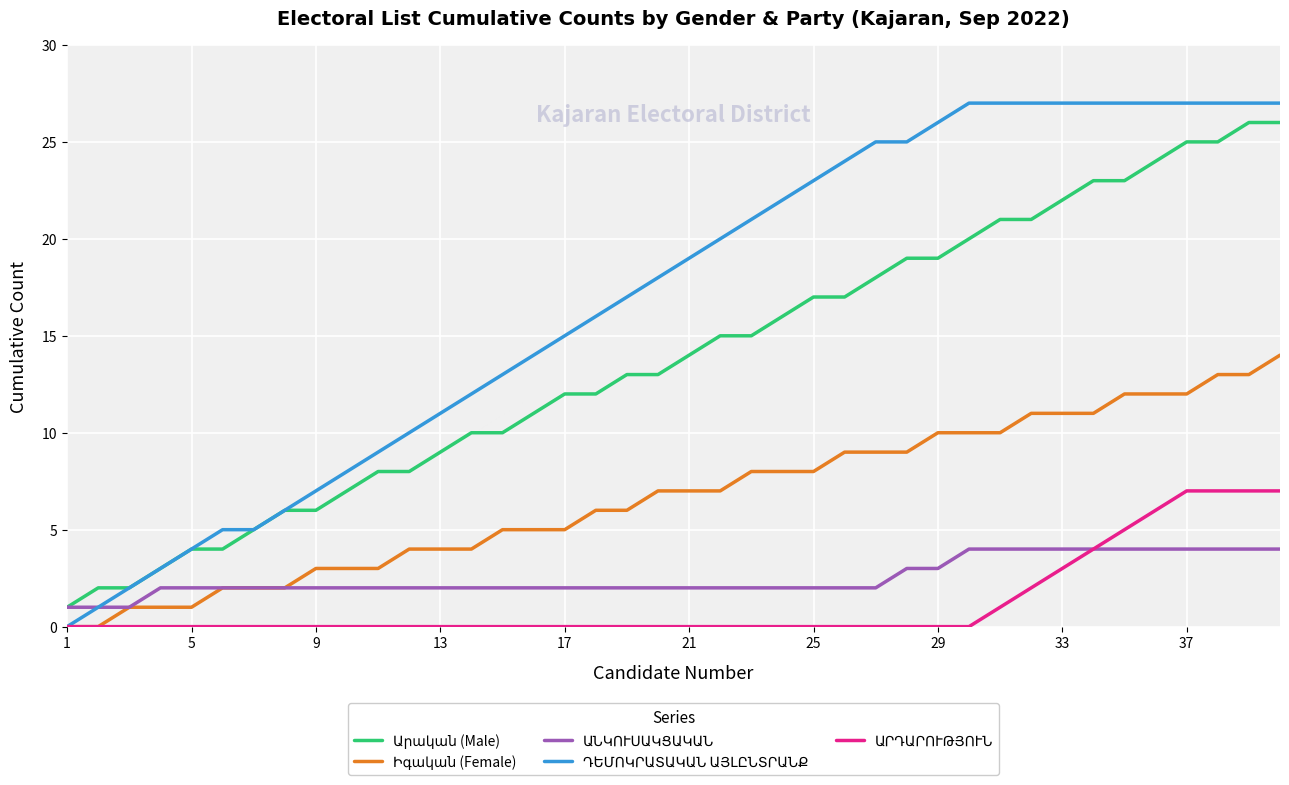

Does the chart display data point markers on the line(s)?

No